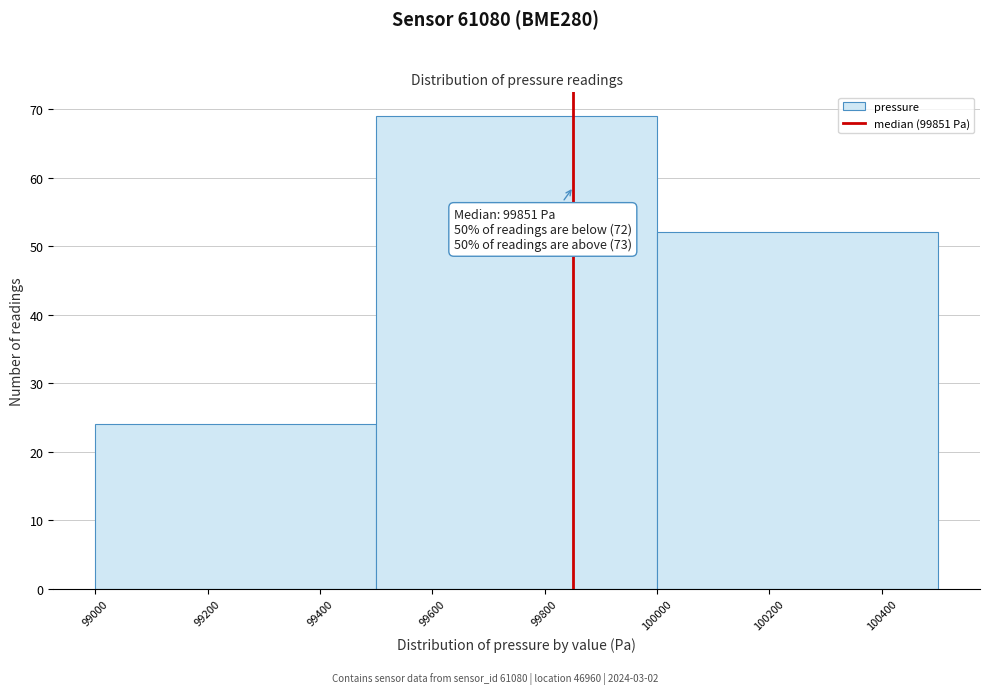

Which range on the x-axis has the tallest bar?

99500 to 100000